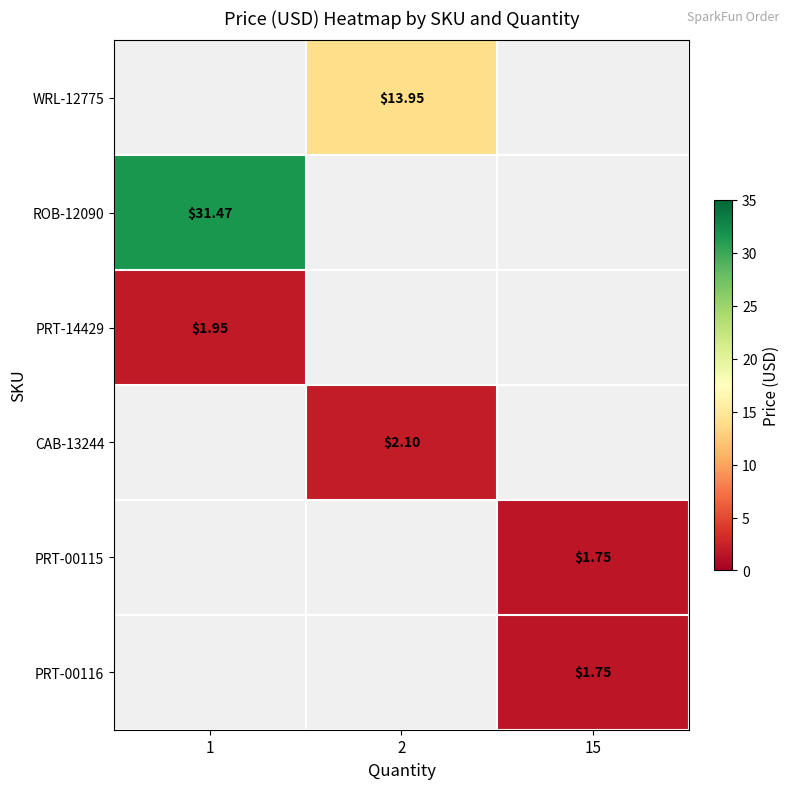

How many positive values does the CAB-13244 series have?

1